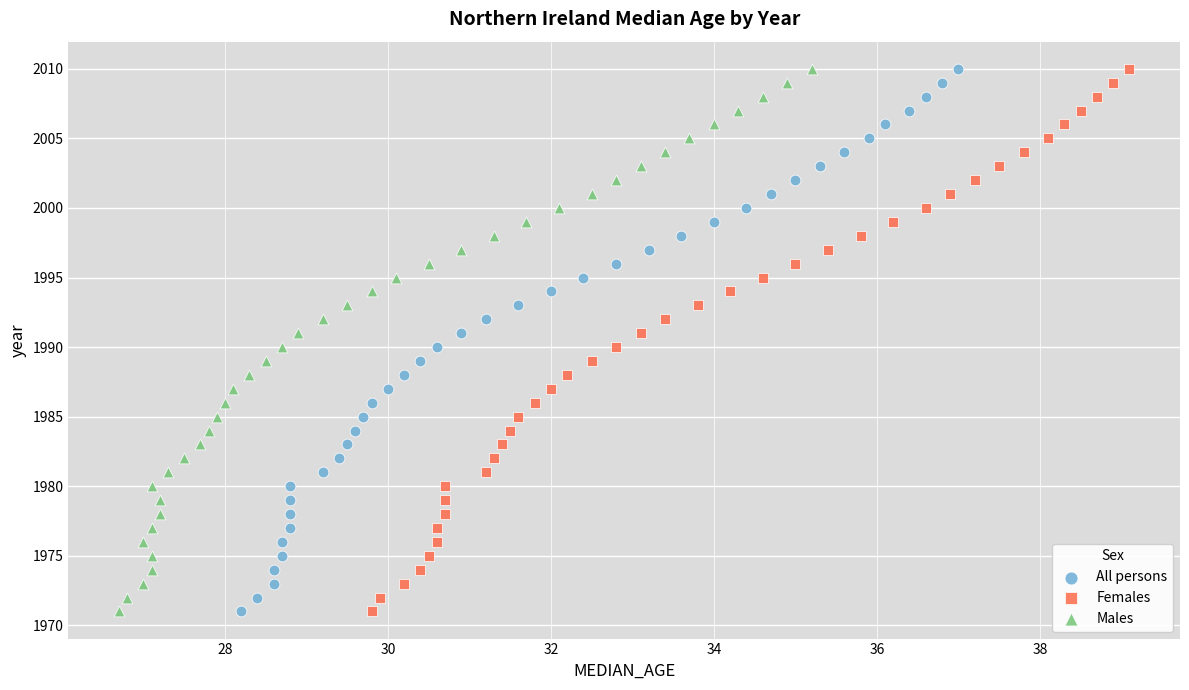

What are all the series names shown in the legend?

All persons, Females, Males